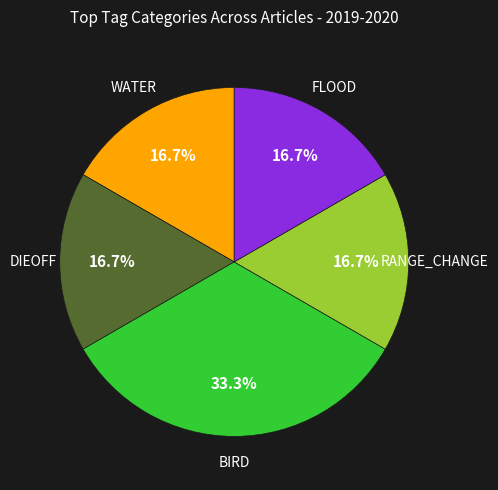

Is there a majority slice in this chart?

No